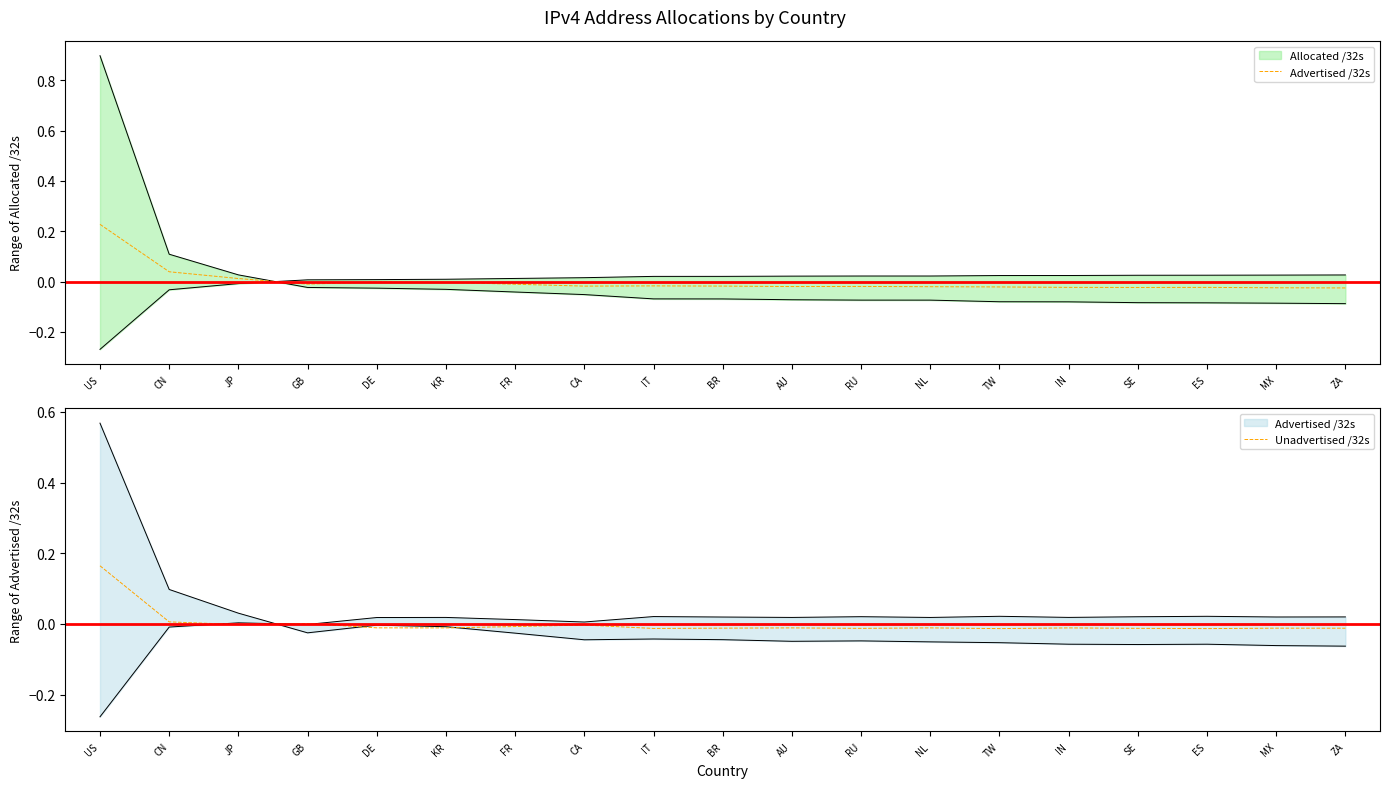

In Unadvertised /32s, how many points are lower than both neighbors (excluding endpoints)?

6